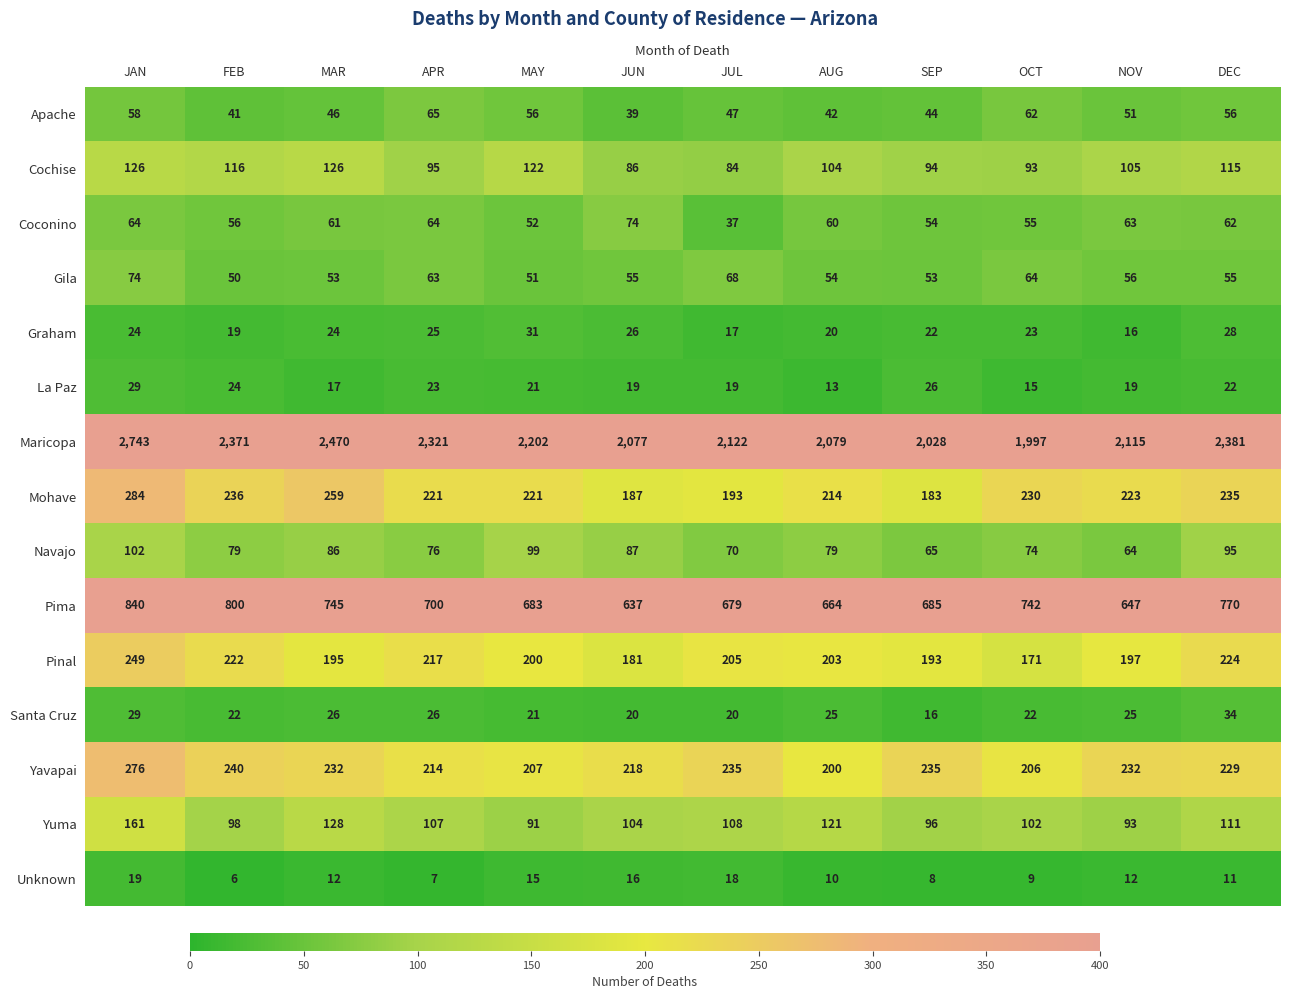

What is the minimum value shown in the chart?

6